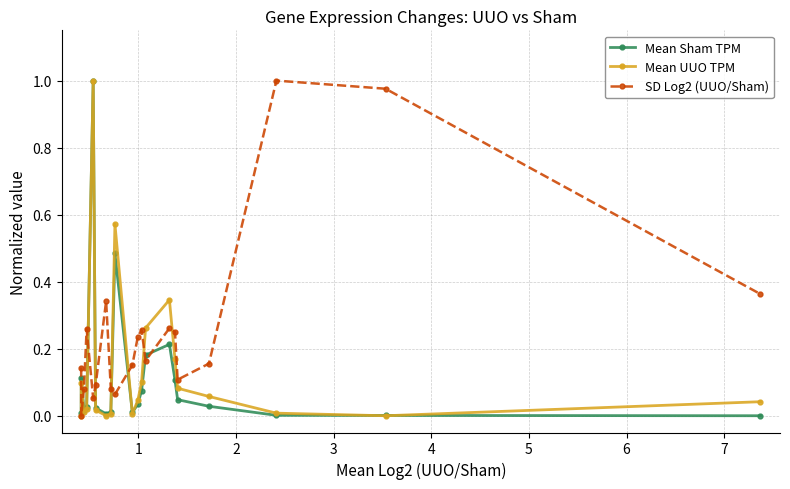

How many interior local valleys does the SD Log2 (UUO/Sham) series have?

5